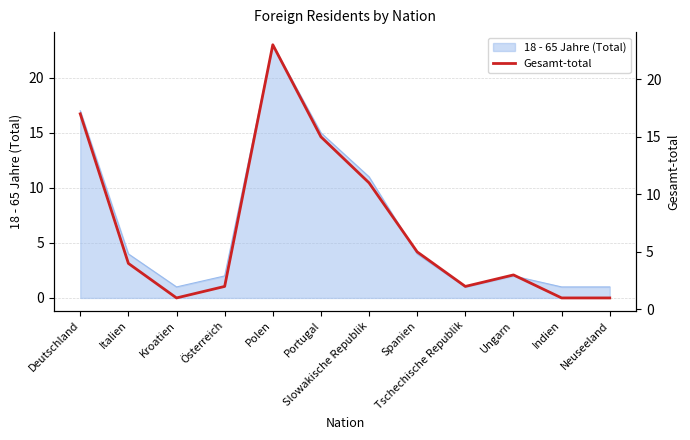

What is the smallest value displayed?

1